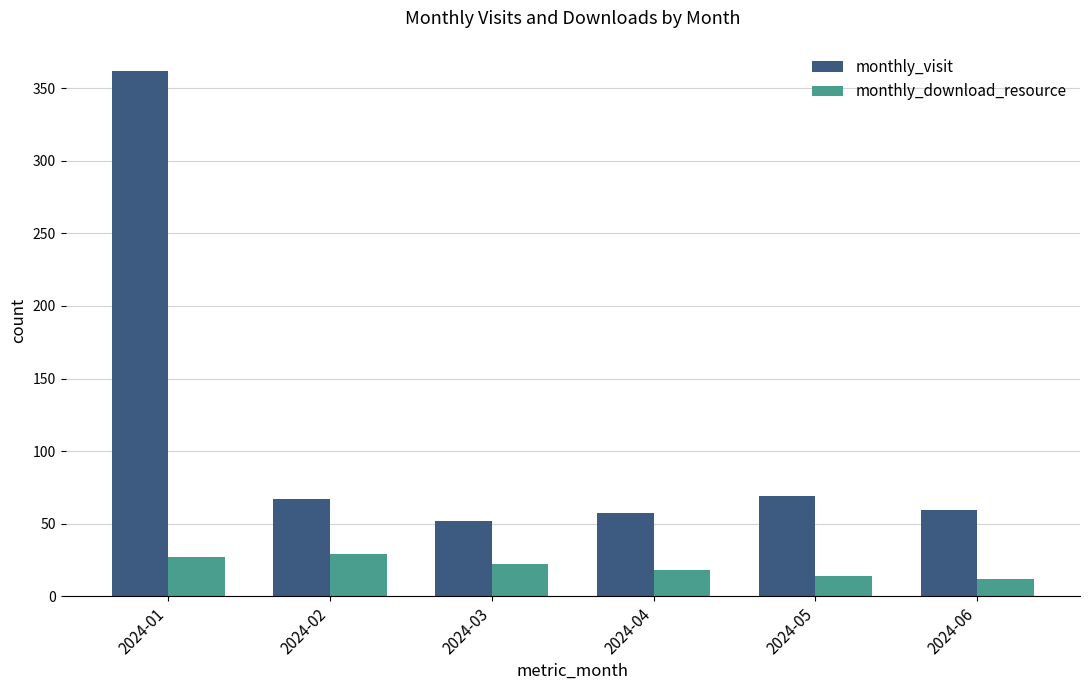

The monthly_visit series shows 114 at 2024-02. True or false?

False